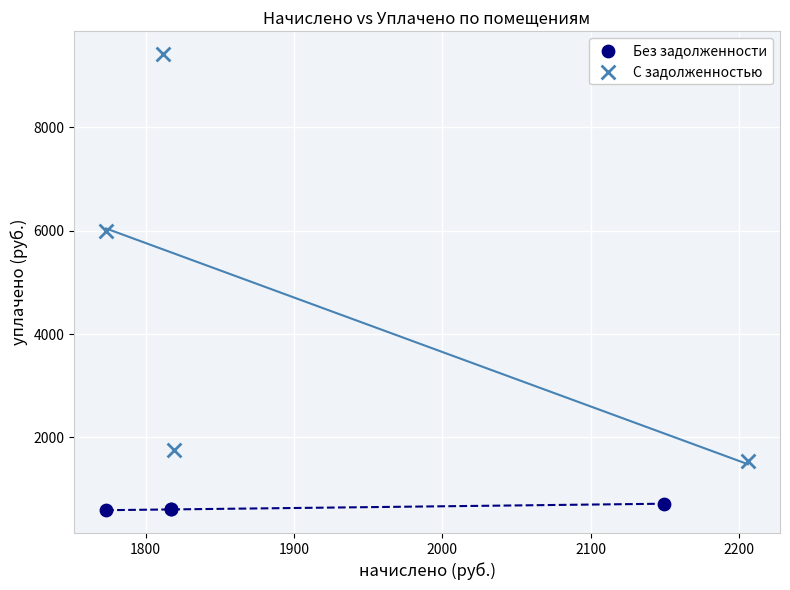

Which series reaches the maximum Y coordinate?

С задолженностью